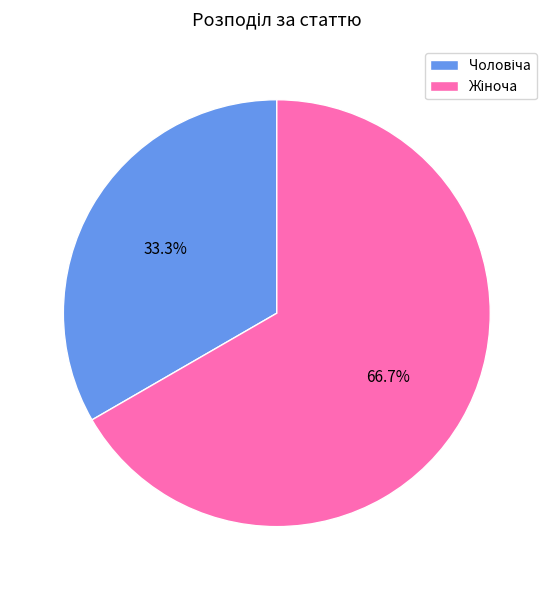

How many slices are in this pie chart?

2